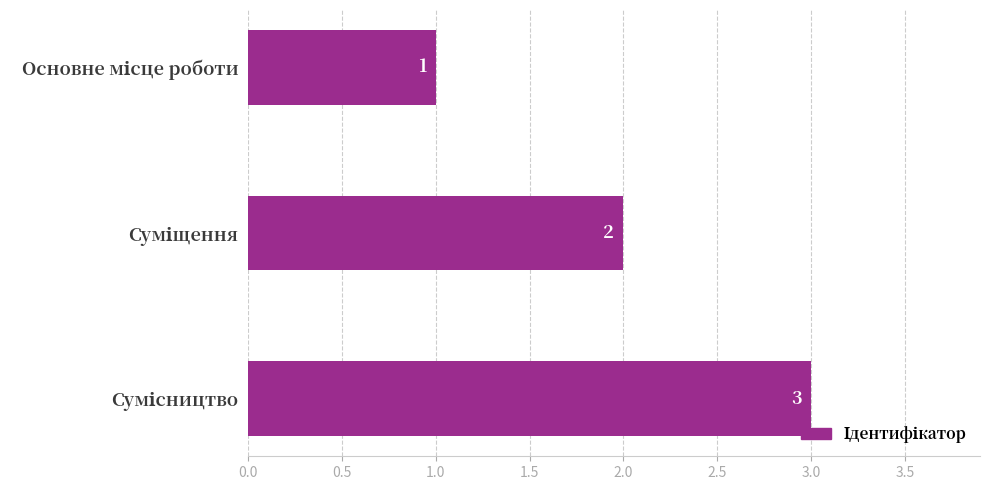

How many values are below 2?

1